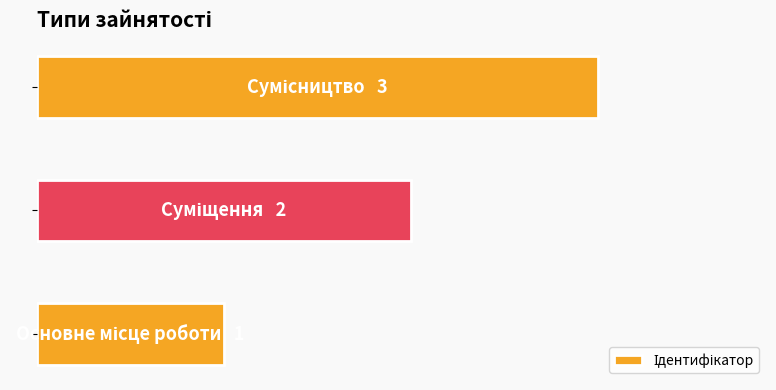

Are the bars horizontal?

Yes